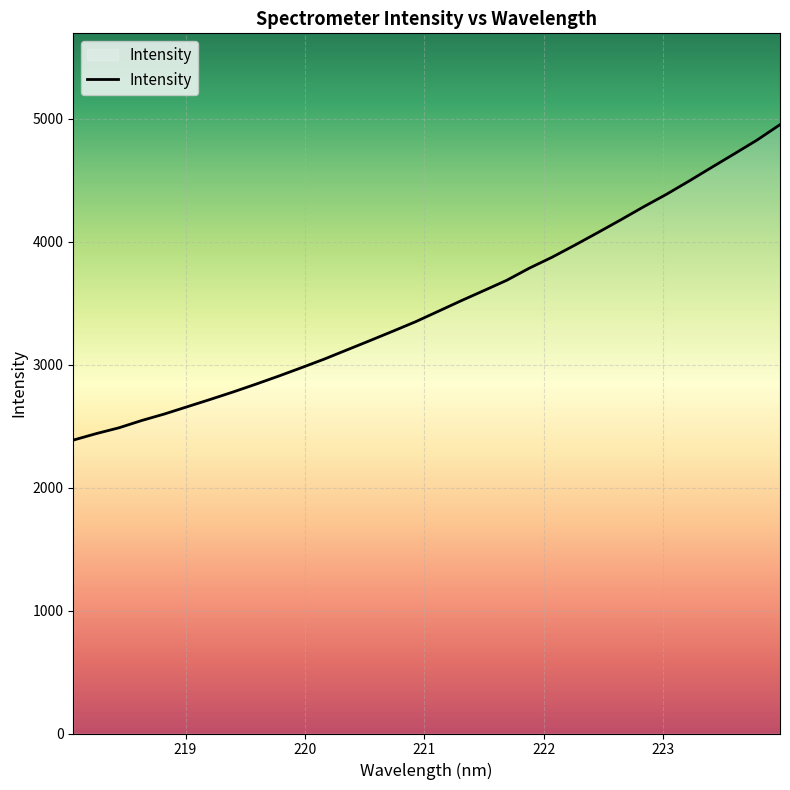

What is the smallest value displayed?

2385.8